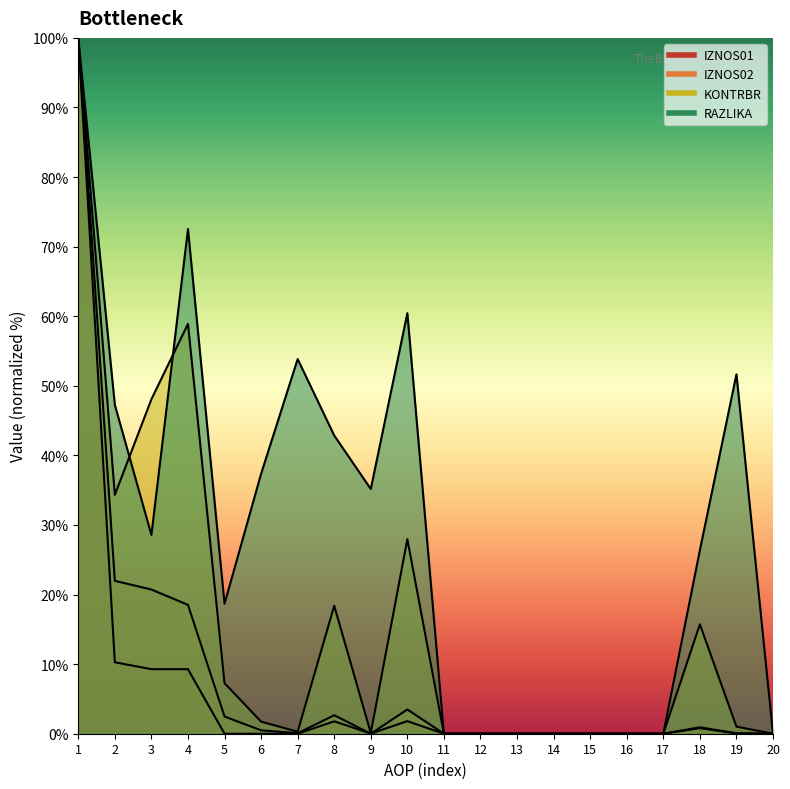

At which category does IZNOS02 reach its first local valley?

7